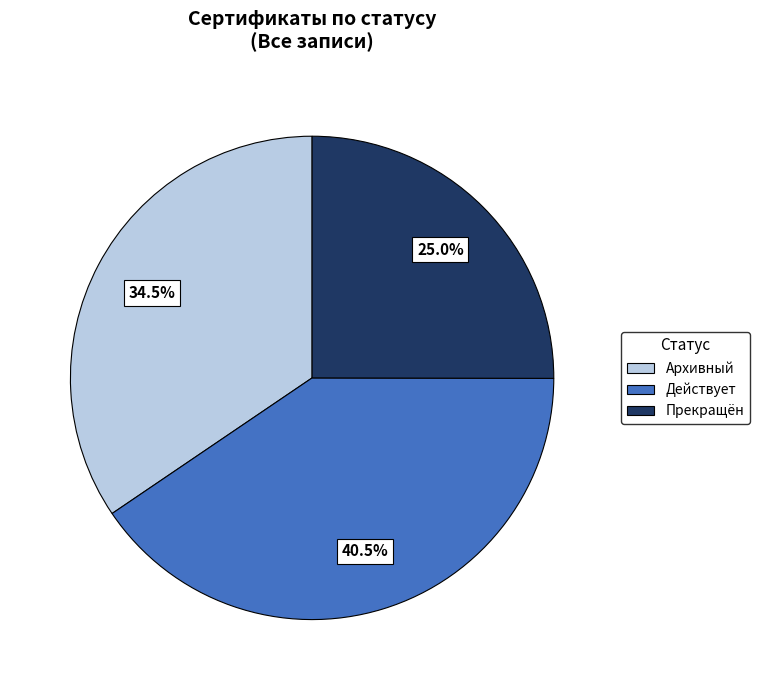

Is it true that Прекращён is 39% of the pie?

False